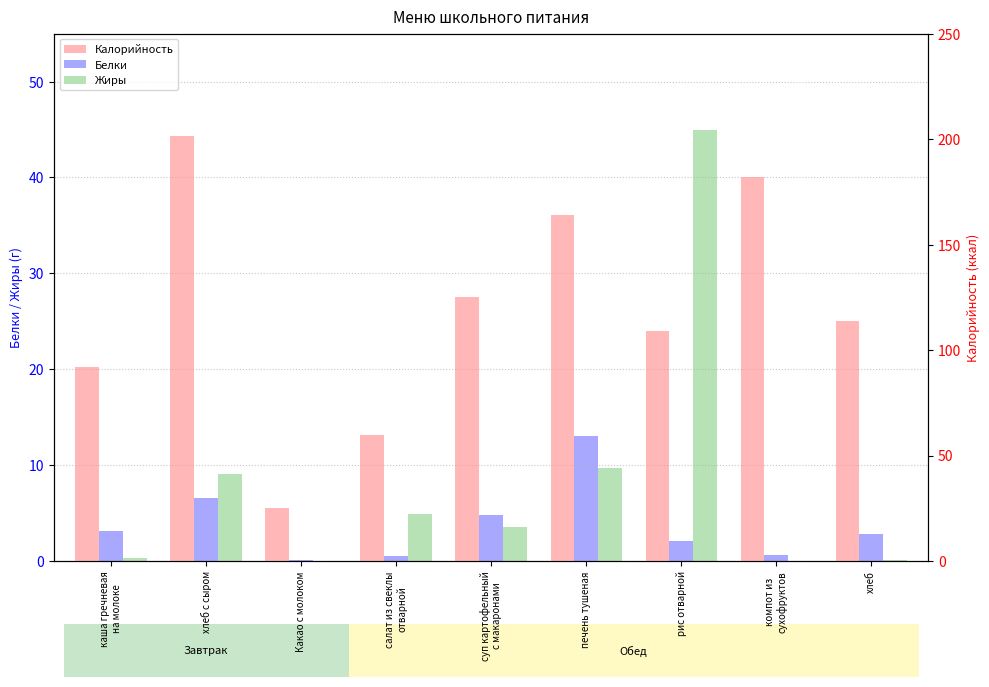

Reading left to right, transcribe all the data shown in this chart.

Белки: каша гречневая
на молоке=3.1	хлеб с сыром=6.6	Какао с молоком=0.1	салат из свеклы
отварной=0.5	суп картофельный
с макаронами=4.8	печень тушеная=13.0	рис отварной=2.1	компот из
сухофруктов=0.6	хлеб=2.8
Жиры: каша гречневая
на молоке=0.3	хлеб с сыром=9.1	Какао с молоком=0.0	салат из свеклы
отварной=4.9	суп картофельный
с макаронами=3.5	печень тушеная=9.7	рис отварной=45.0	компот из
сухофруктов=0.0	хлеб=0.1
Калорийность: каша гречневая
на молоке=91.8	хлеб с сыром=201.3	Какао с молоком=25.0	салат из свеклы
отварной=59.5	суп картофельный
с макаронами=125.2	печень тушеная=164.0	рис отварной=109.0	компот из
сухофруктов=182.0	хлеб=114.0